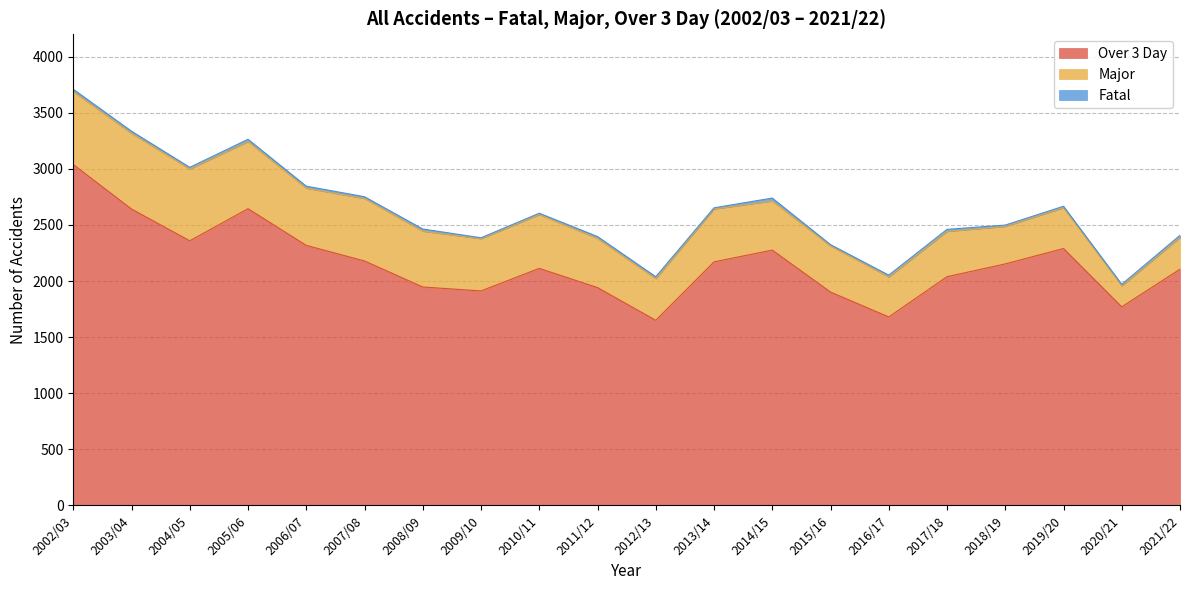

Where is the first local maximum for Over 3 Day?

2005/06